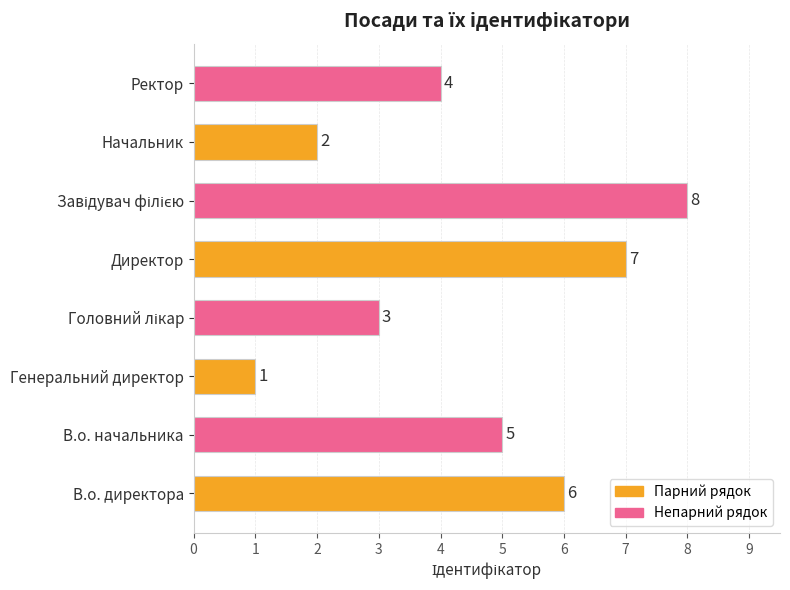

True or false: the data shows 4 at Ректор.

True